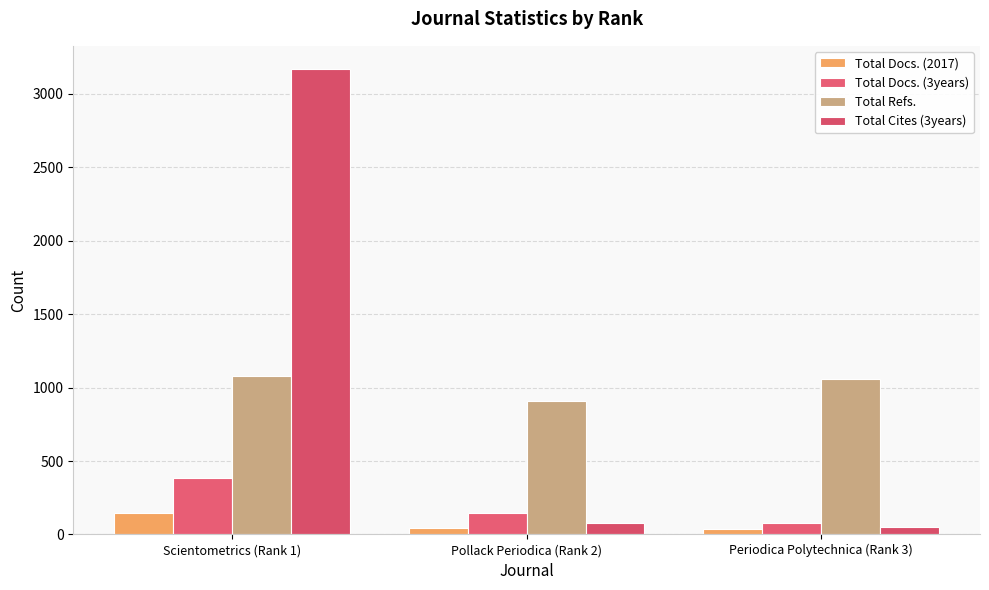

Is it true that Total Refs. equals 1699 at Scientometrics (Rank 1)?

False